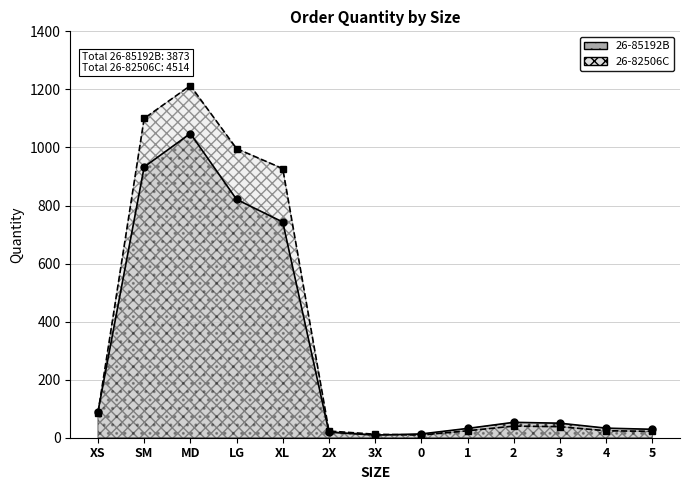

True or false: 26-85192B has more than 1 interior local peaks.

True